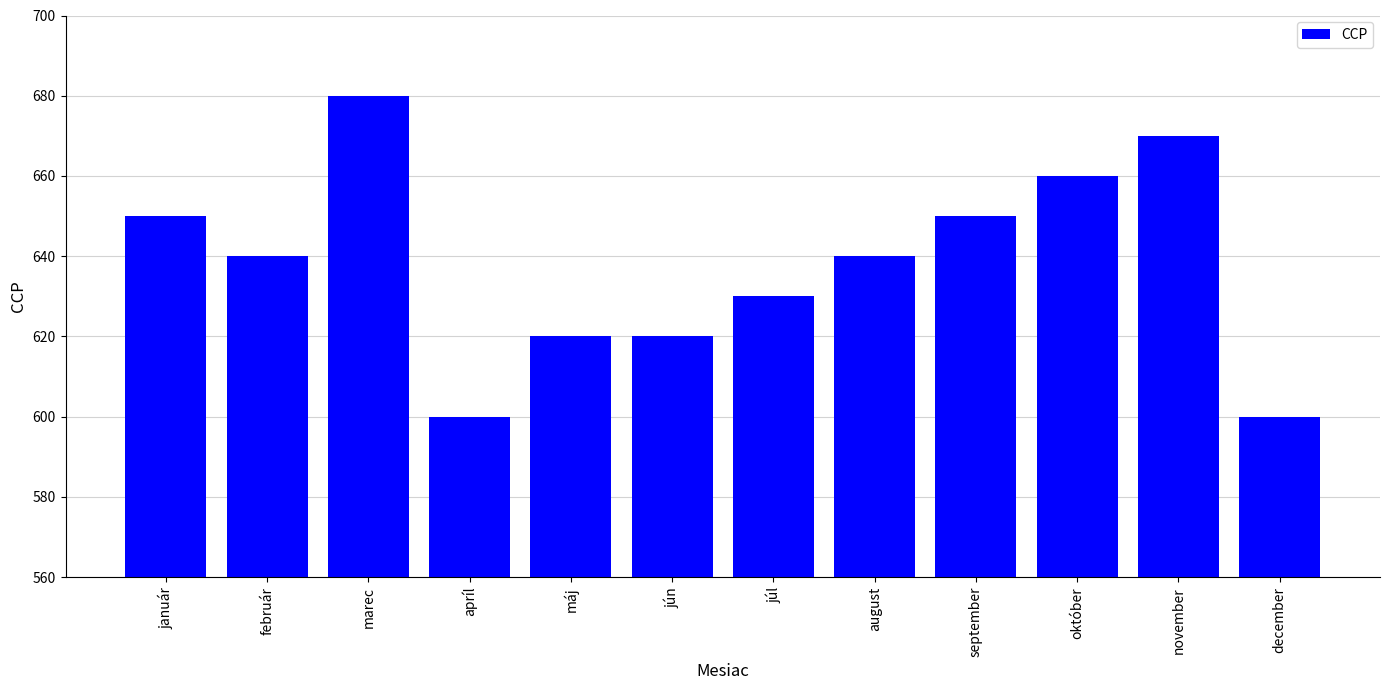

What is the maximum value shown in the chart?

680